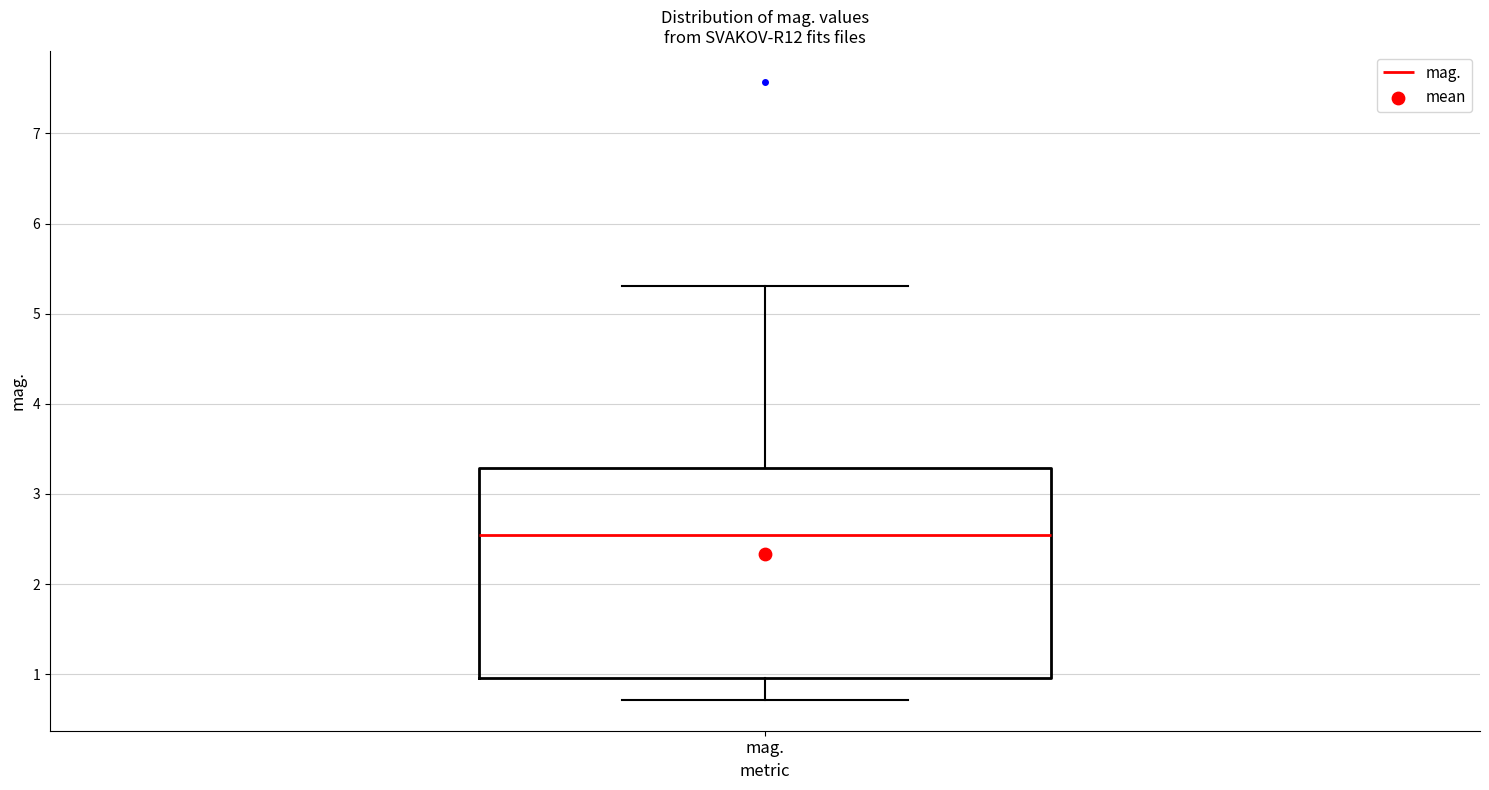

Where is the lower edge of the box for mag. on the y-axis? The values are not printed on the chart, so give them approximately, as read against the axis.

1.0